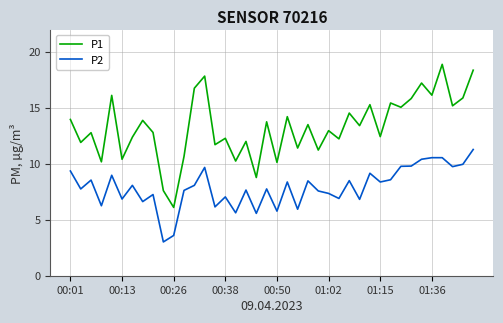

True or false: P2 and P1 intersect in this chart.

False